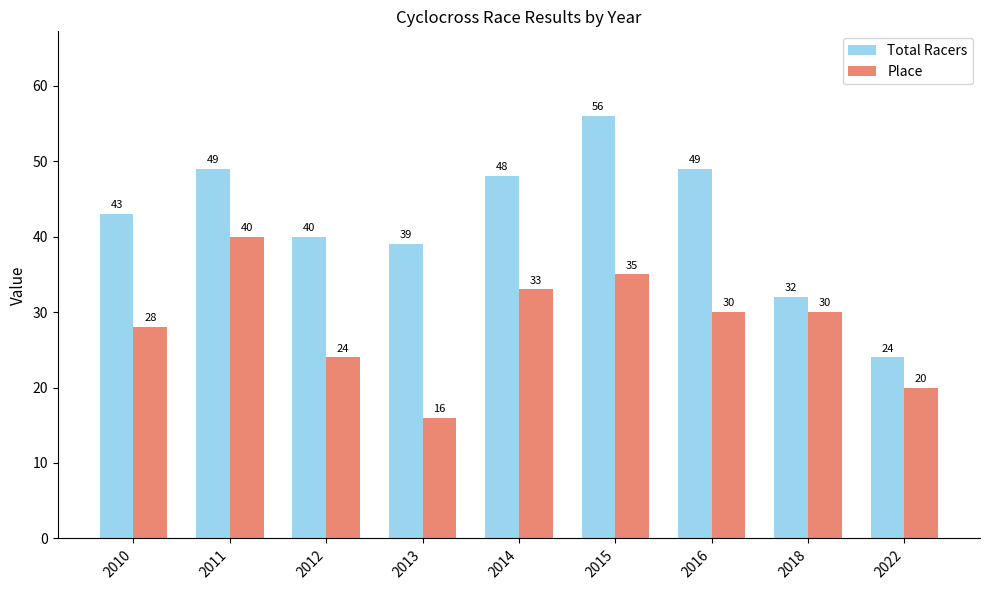

Is the value of Place at 2013 greater than the value of Total Racers at 2014?

No